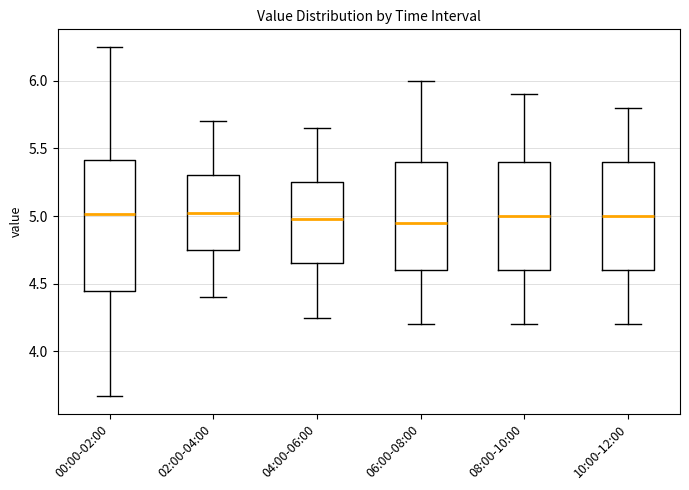

Reading left to right, read every box against the y-axis: the position of its median line, the range the box covers, and the ends of its whiskers. The values are not printed on the chart, so give them approximately, as read against the axis.

00:00-02:00: median 5.00, box 4.45 to 5.40, whiskers 3.65 to 6.25
02:00-04:00: median 5.05, box 4.75 to 5.30, whiskers 4.40 to 5.70
04:00-06:00: median 5.00, box 4.65 to 5.25, whiskers 4.25 to 5.65
06:00-08:00: median 4.95, box 4.60 to 5.40, whiskers 4.20 to 6.00
08:00-10:00: median 5.00, box 4.60 to 5.40, whiskers 4.20 to 5.90
10:00-12:00: median 5.00, box 4.60 to 5.40, whiskers 4.20 to 5.80